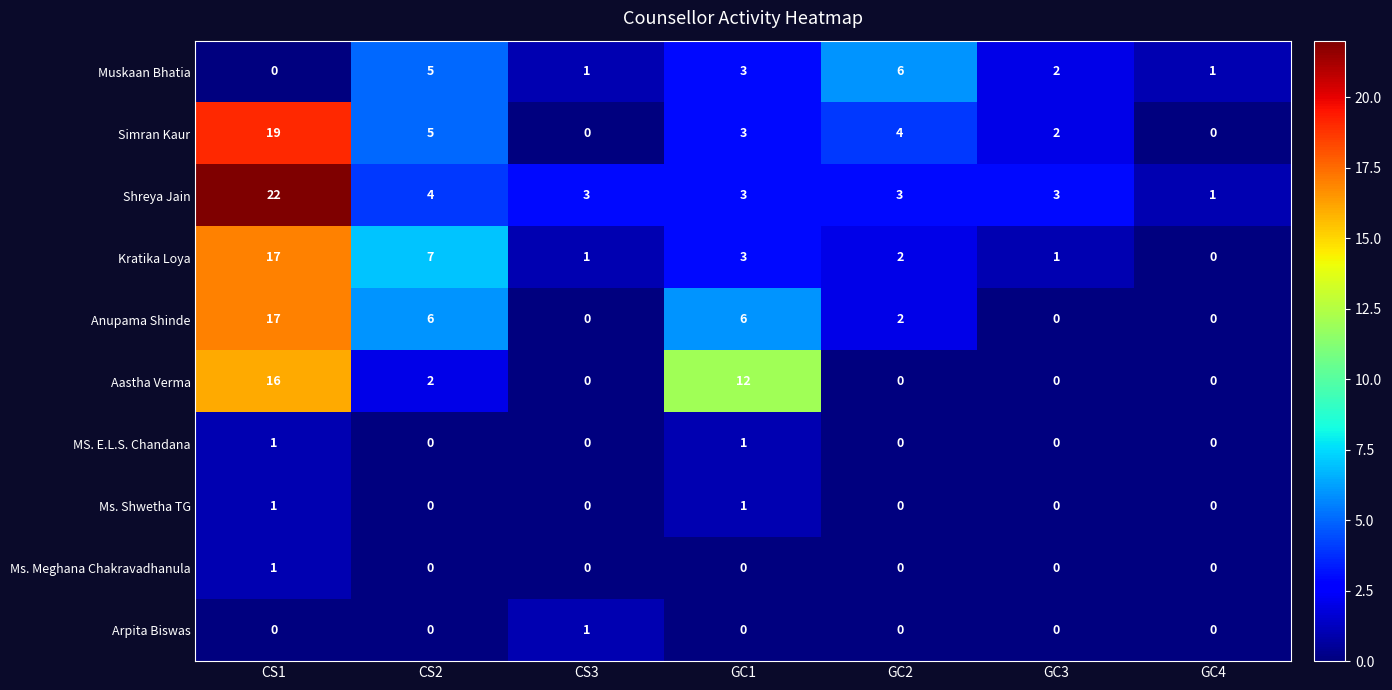

What is the difference between the second highest and second lowest values in the Anupama Shinde series?

6